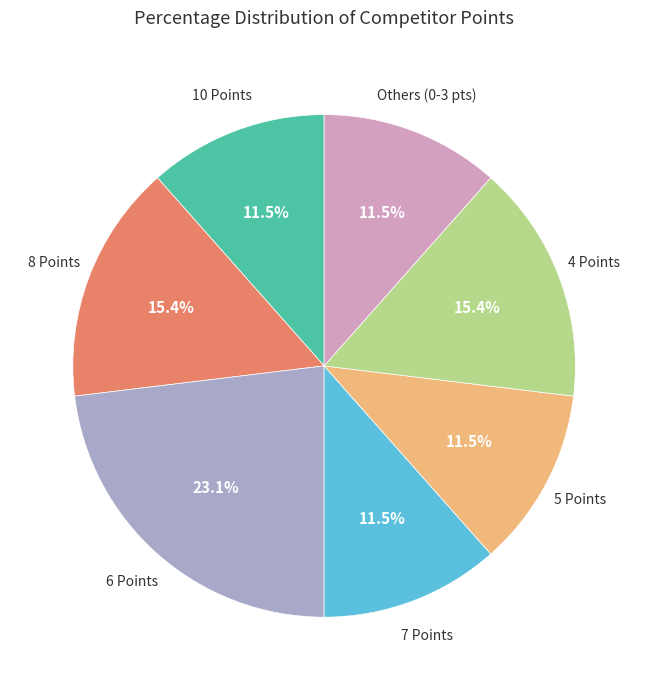

Is there a majority slice in this chart?

No